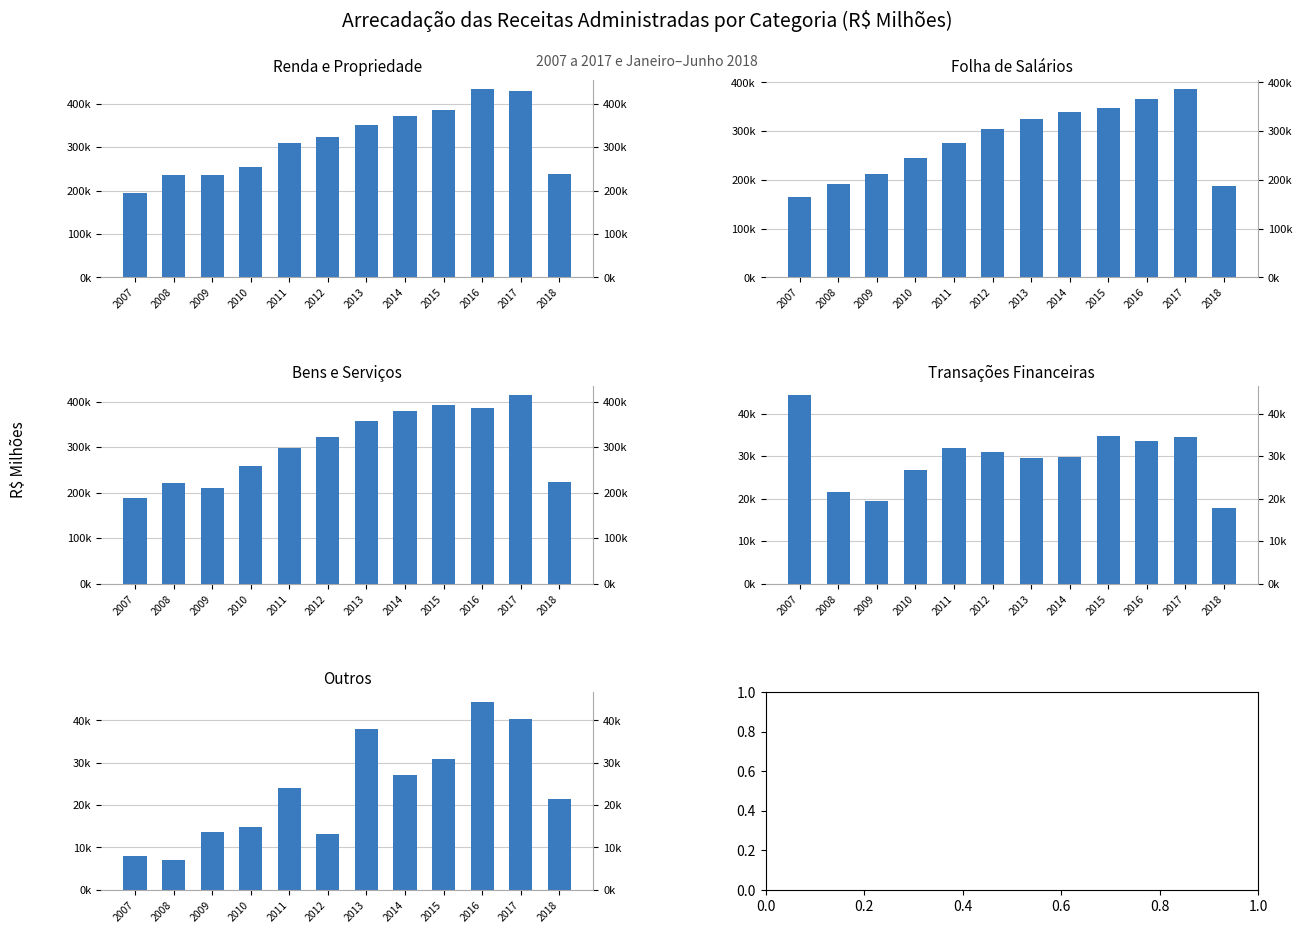

How many data points in Bens e Serviços are above 321679?

6